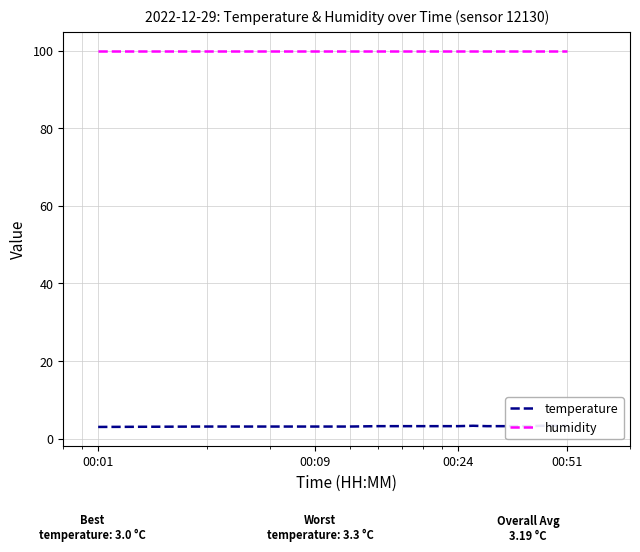

How many series are shown in this chart?

2